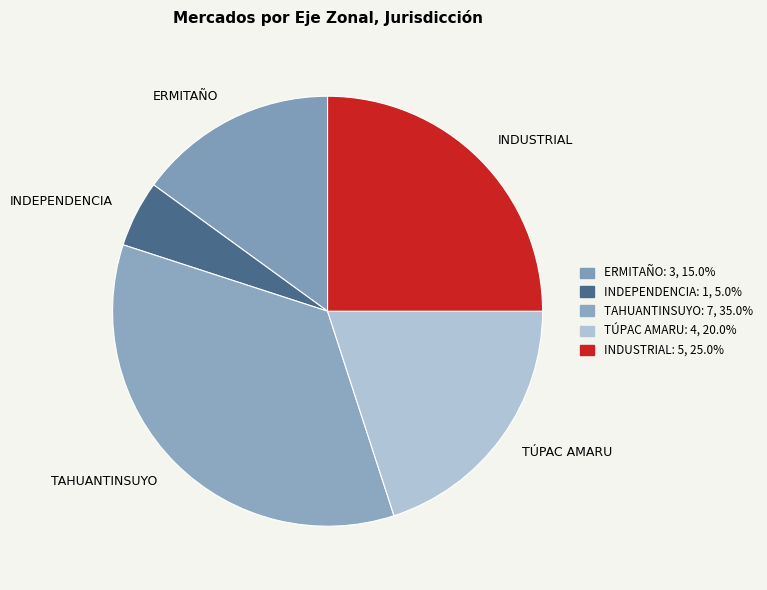

Does TÚPAC AMARU account for over 50% of the chart?

No